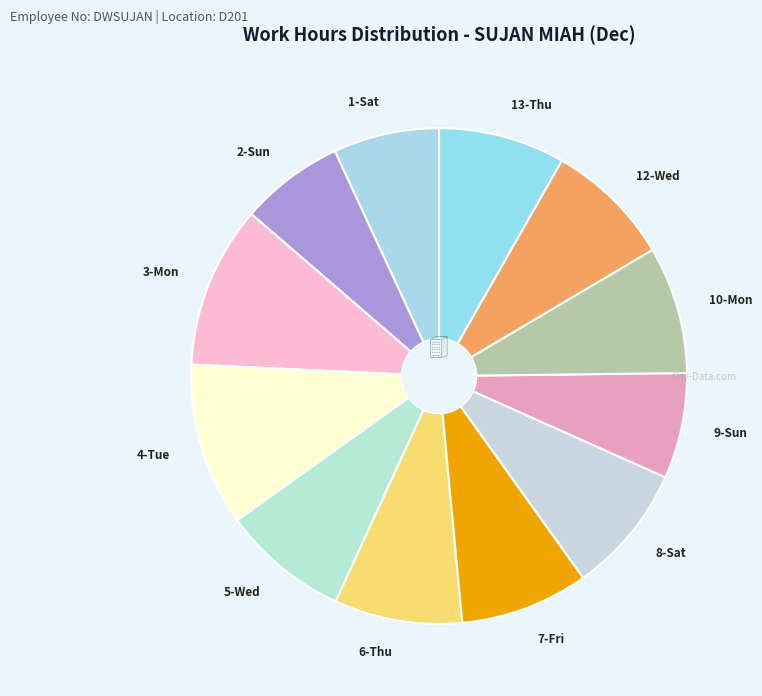

Is there a majority slice in this chart?

No